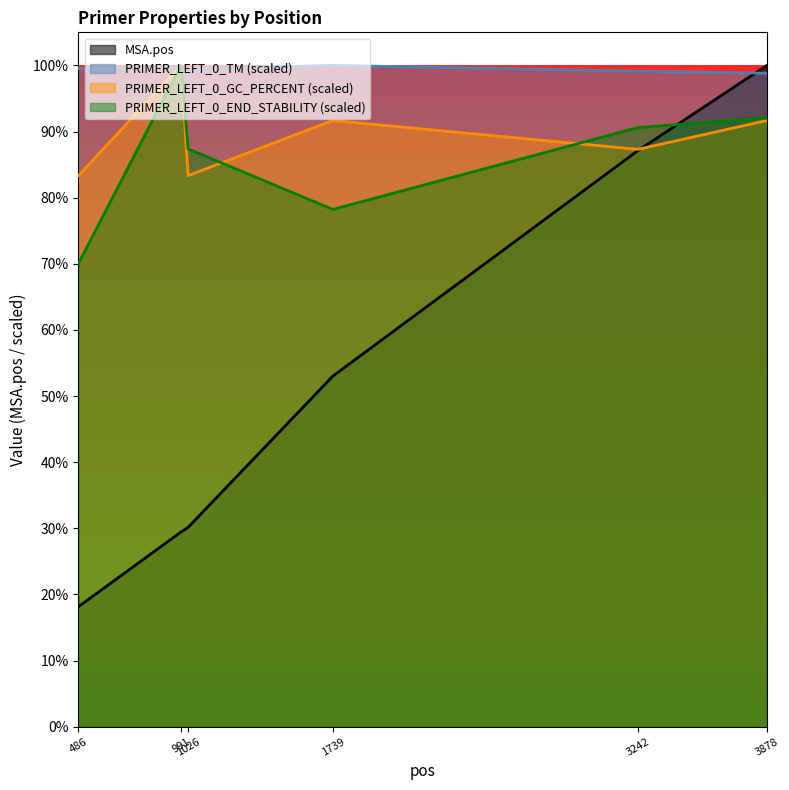

Reading right to left, extract all data points from this chart.

MSA.pos: 3878=5032.0	3242=4383.0	1739=2667.0	1026=1516.0	991=1481.0	486=913.0
PRIMER_LEFT_0_TM: 3878=4972.6	3242=4988.2	1739=5032.0	1026=5002.1	991=5014.4	486=5008.4
PRIMER_LEFT_0_GC_PERCENT: 3878=4612.7	3242=4393.0	1739=4612.7	1026=4193.3	991=5032.0	486=4193.3
PRIMER_LEFT_0_END_STABILITY: 3878=4633.4	3242=4558.7	1739=3935.9	1026=4396.8	991=5032.0	486=3524.9